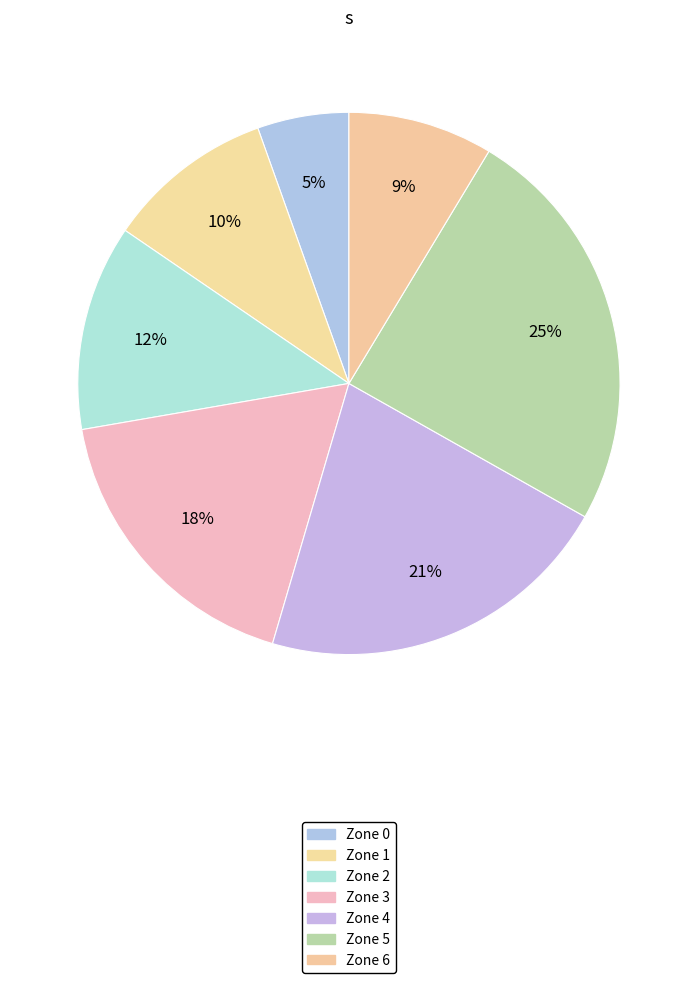

True or false: Zone 2 accounts for 12% of the total.

True